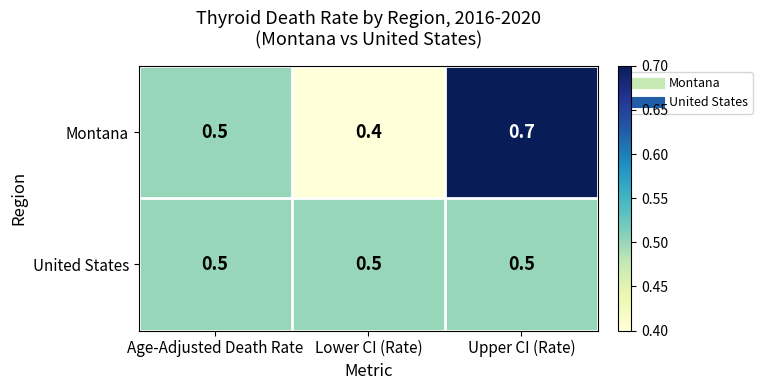

What is the spread (max minus min) of values at Upper CI (Rate)?

0.2